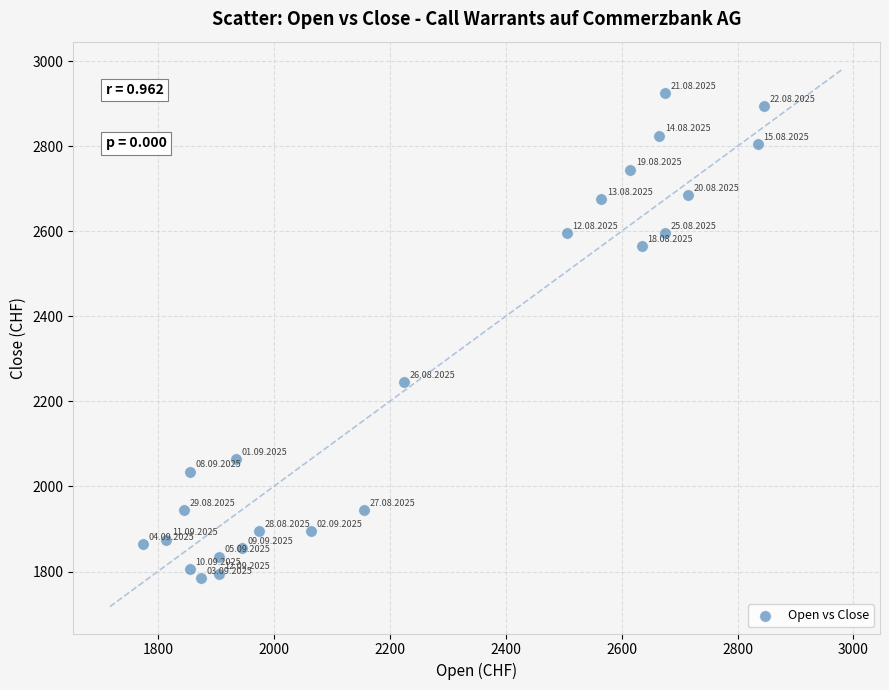

What Y value in the scatter plot is closest to 2355?

2245